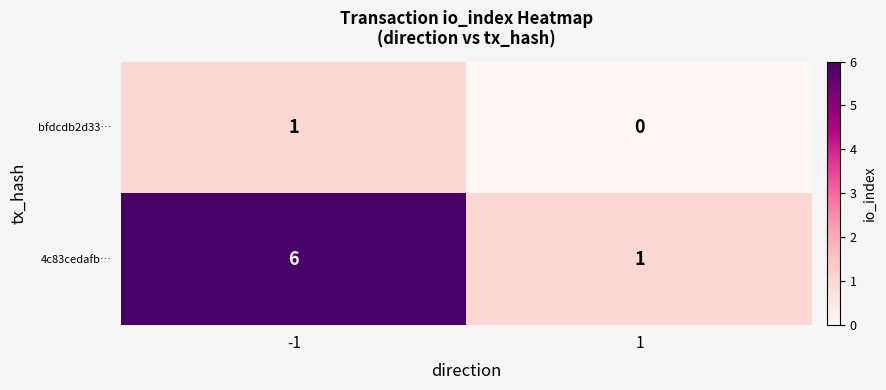

Reading left to right, extract all data points from this chart.

bfdcdb2d33…: 1	0
4c83cedafb…: 6	1